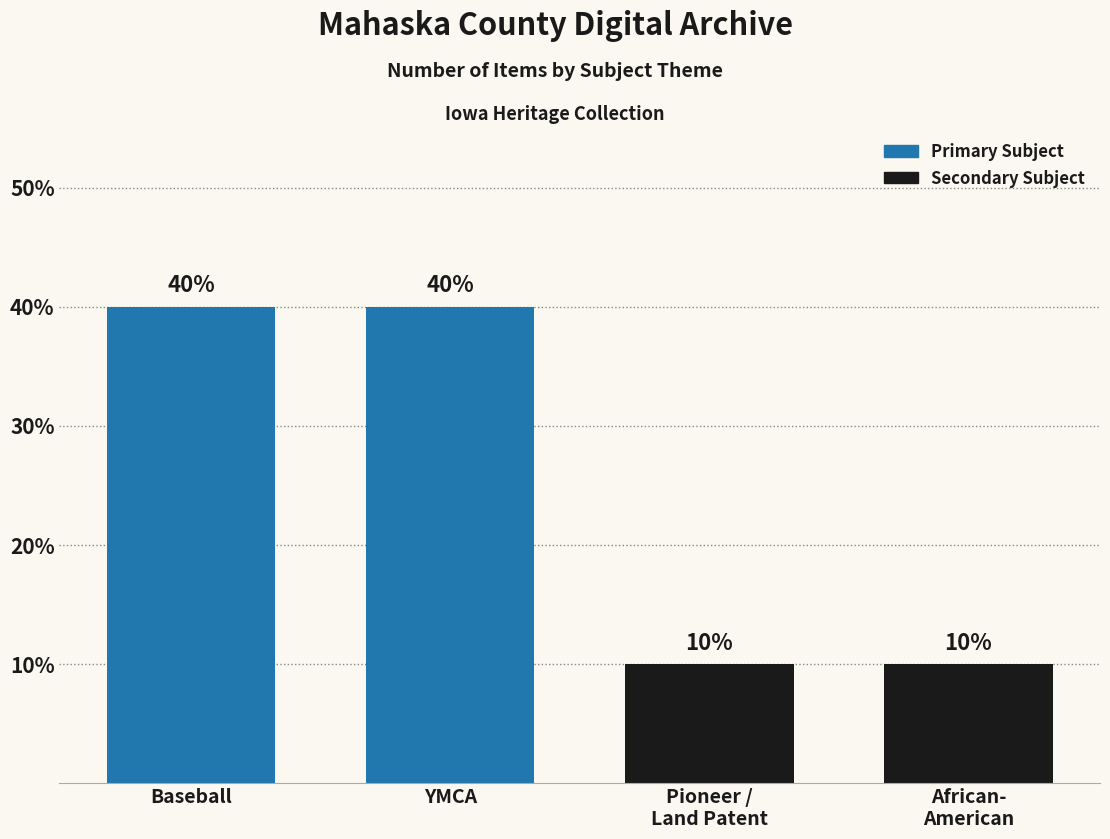

What is the label of the 2nd bar from the left?

YMCA